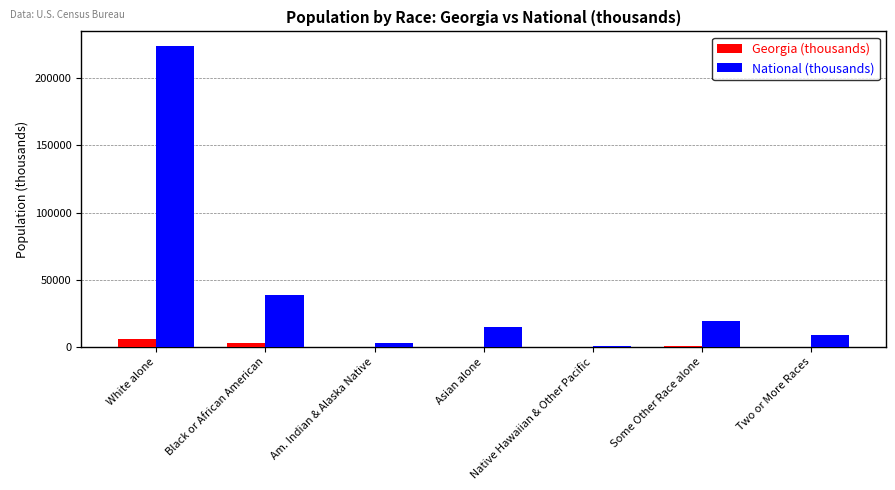

What is the sum of all National (thousands) values?

308745.5